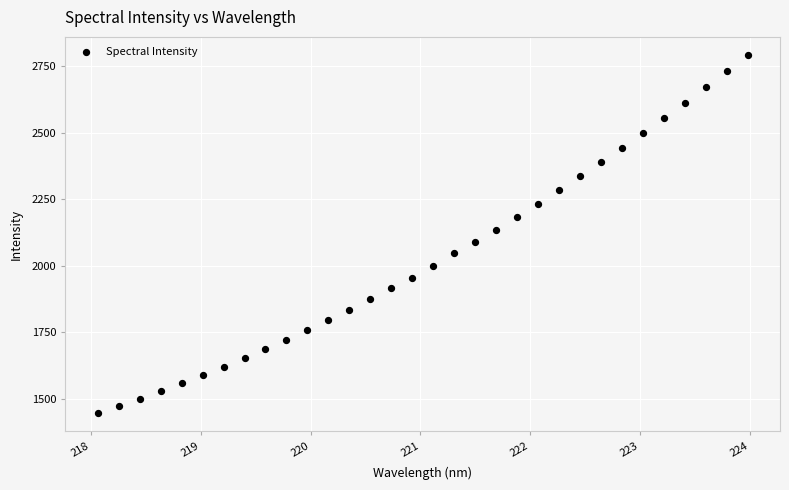

What is the range of Y values (max minus min)?

1346.2